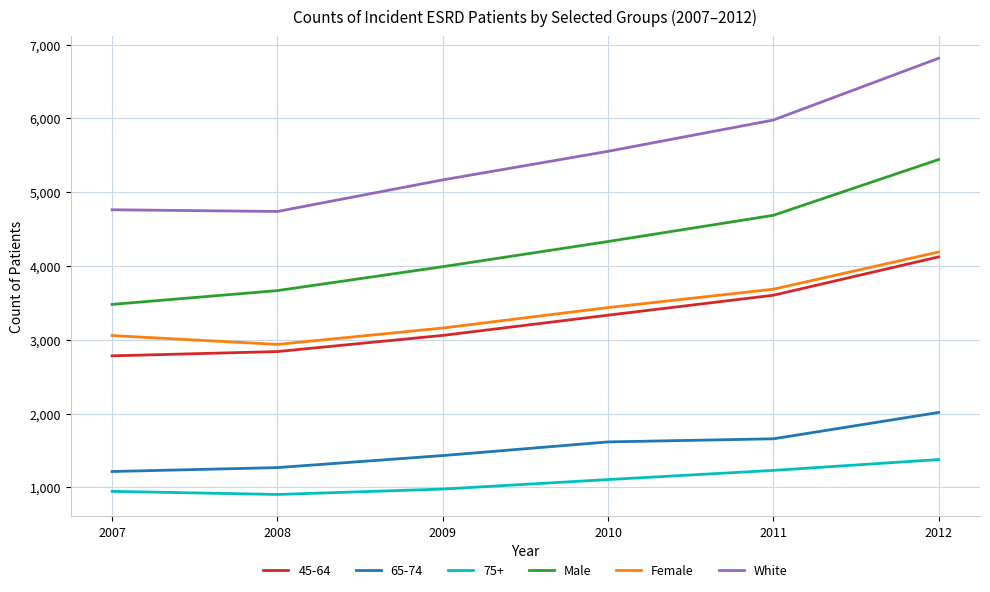

True or false: Female and Male cross at least once.

False